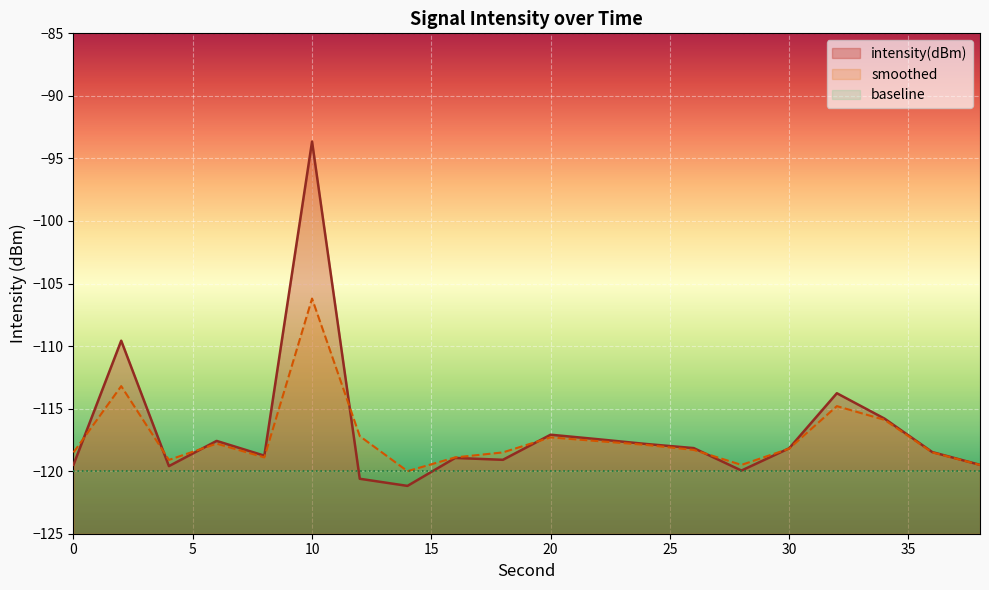

How many lines are shown in the chart?

3